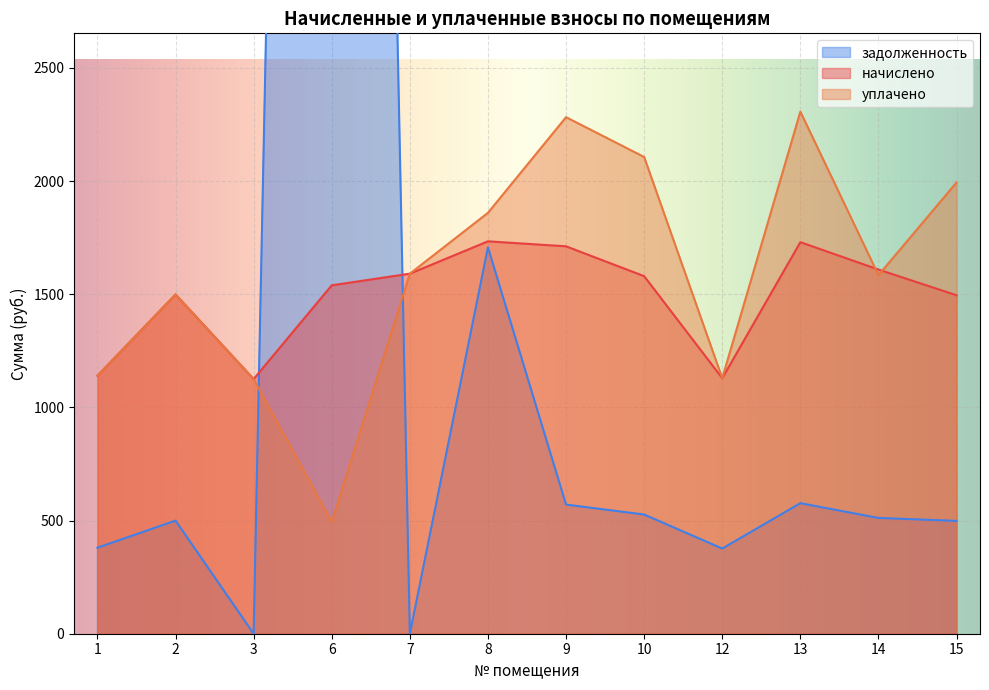

The value of уплачено at 1 is 1140.1. True or false?

True